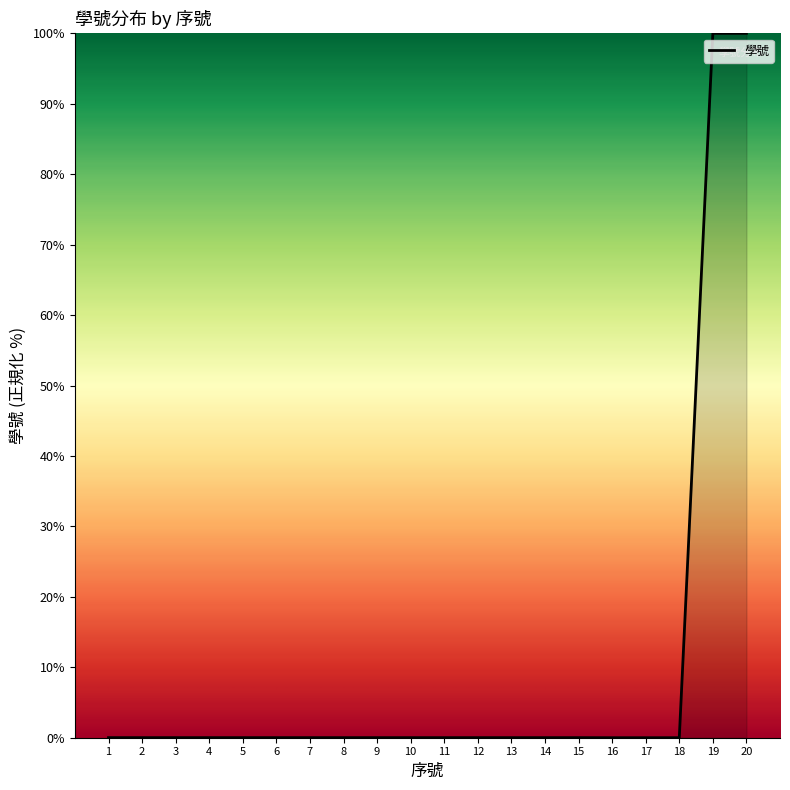

What is the greatest value displayed?

100.0